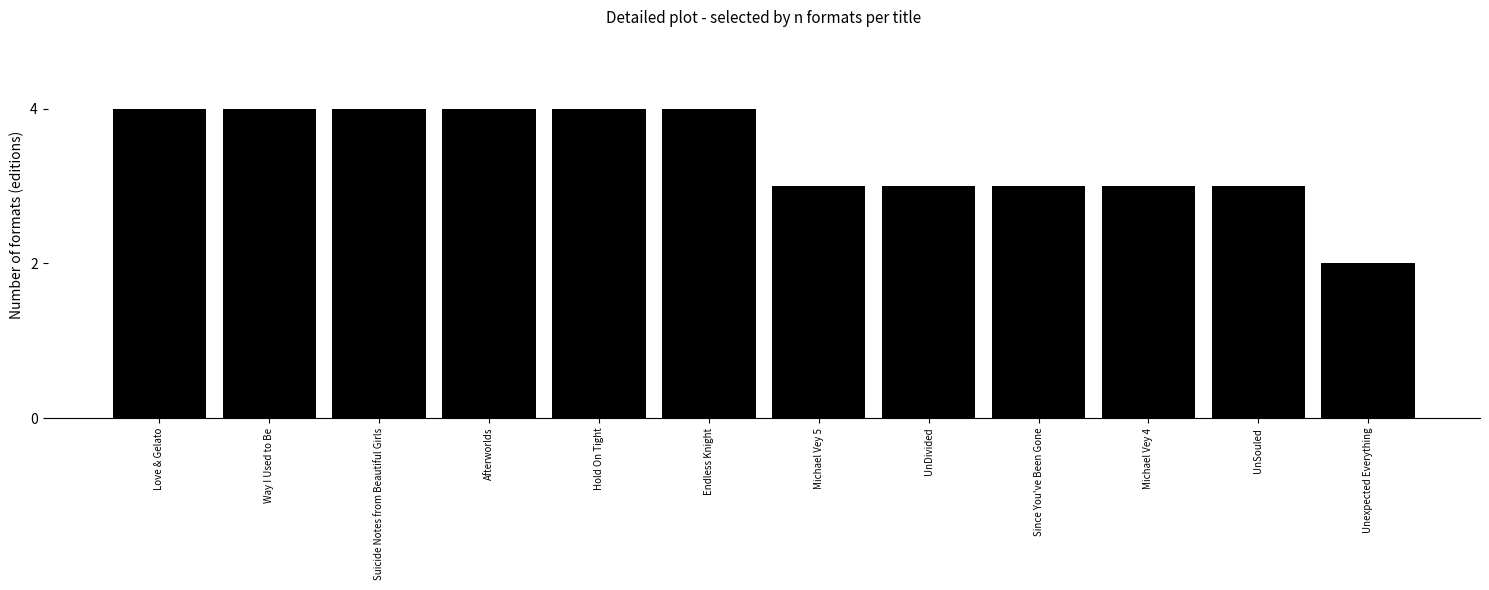

Are the bars horizontal?

No